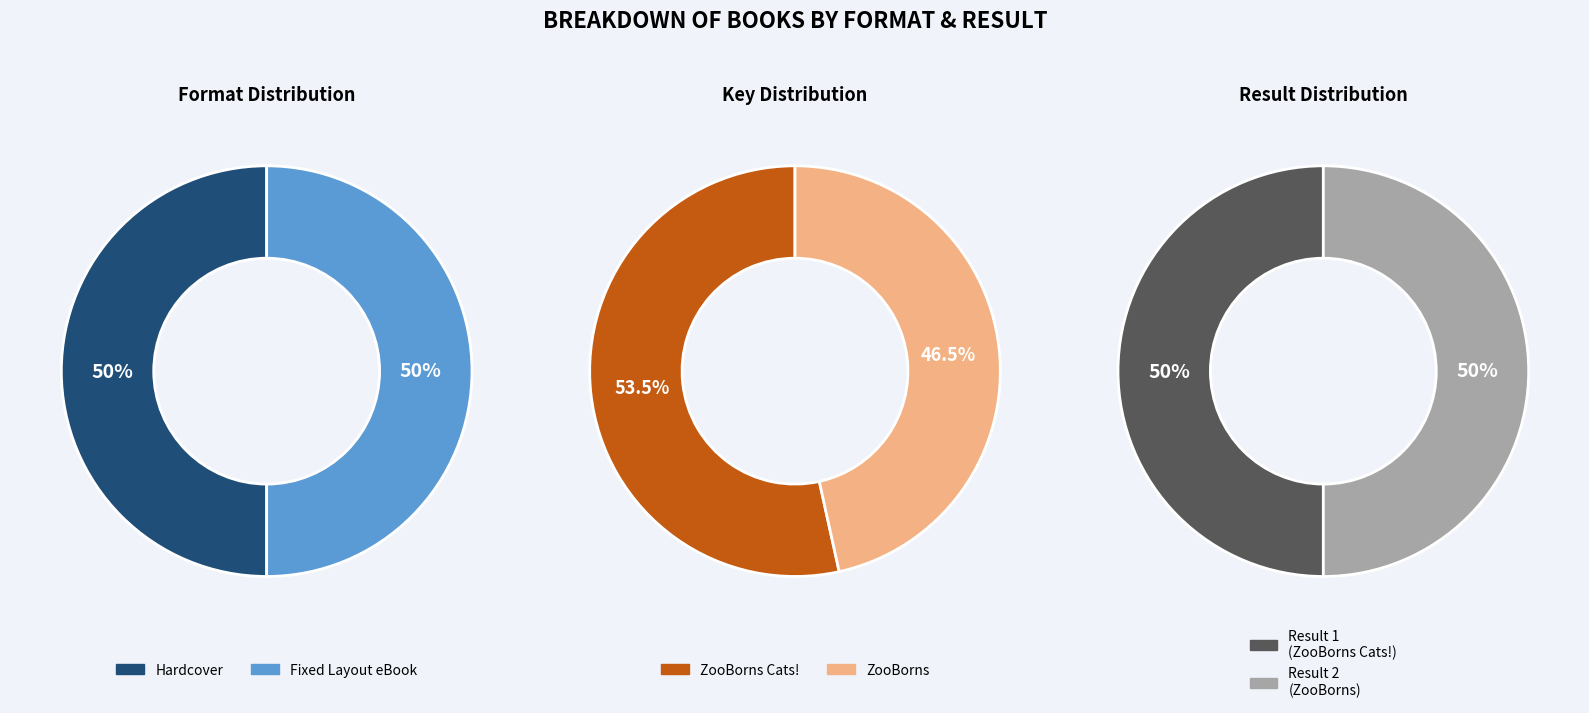

True or false: ZooBorns accounts for 47% of the total.

True